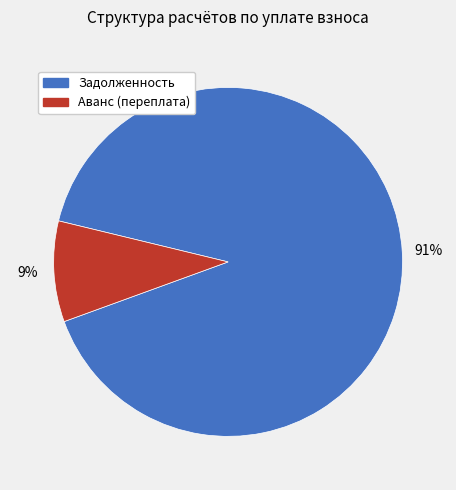

To the nearest percent, what is the average slice percentage?

50%